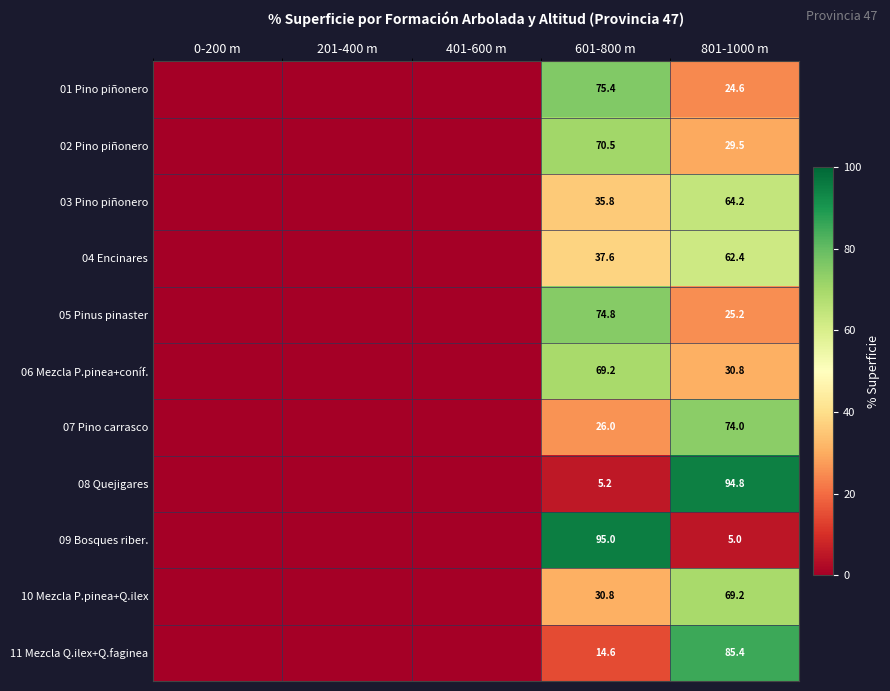

The 08 Quejigares series shows 94.8 at 801-1000 m. True or false?

True